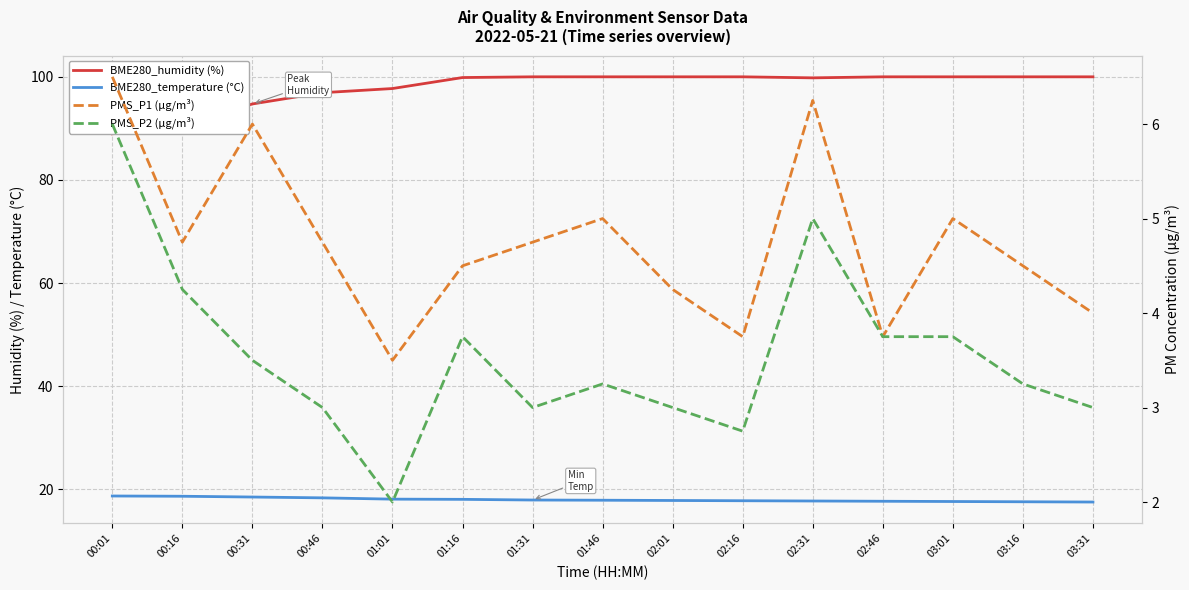

What is the difference between the maximum and minimum values in the BME280_temperature (°C) series?

1.2